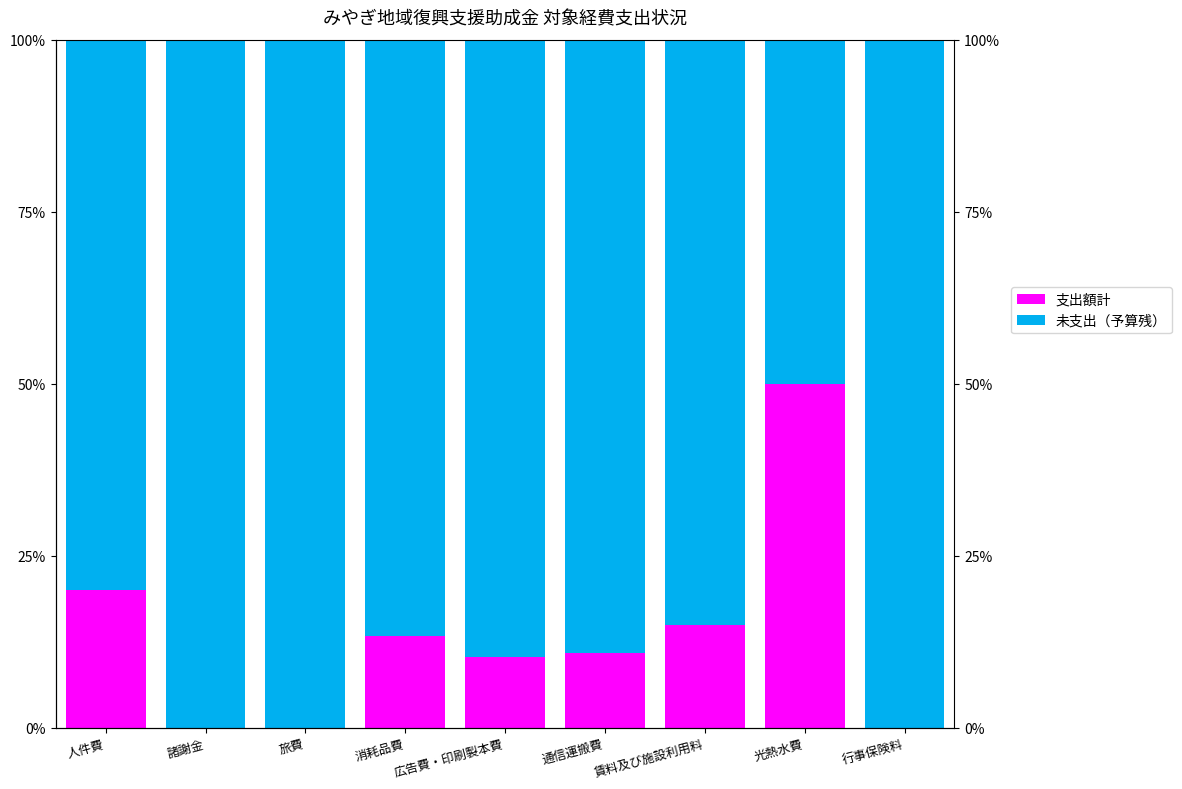

Rank the series at 広告費・印刷製本費 from highest to lowest value.

未支出（予算残）, 支出額計